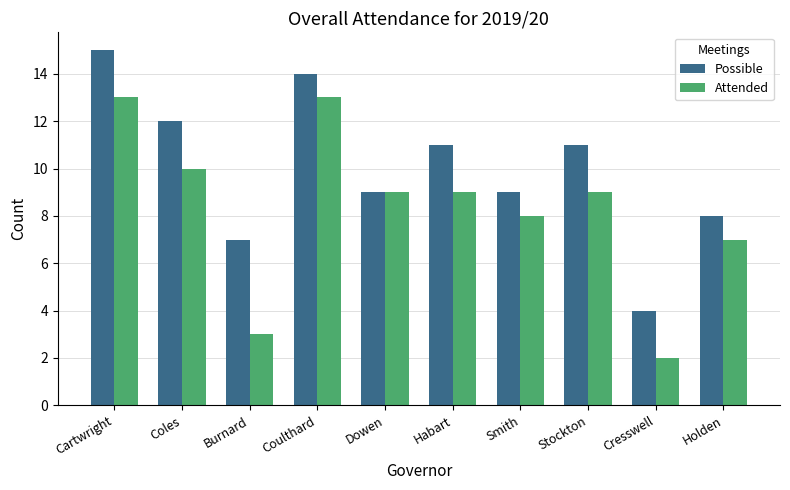

What position from the right is Dowen?

6